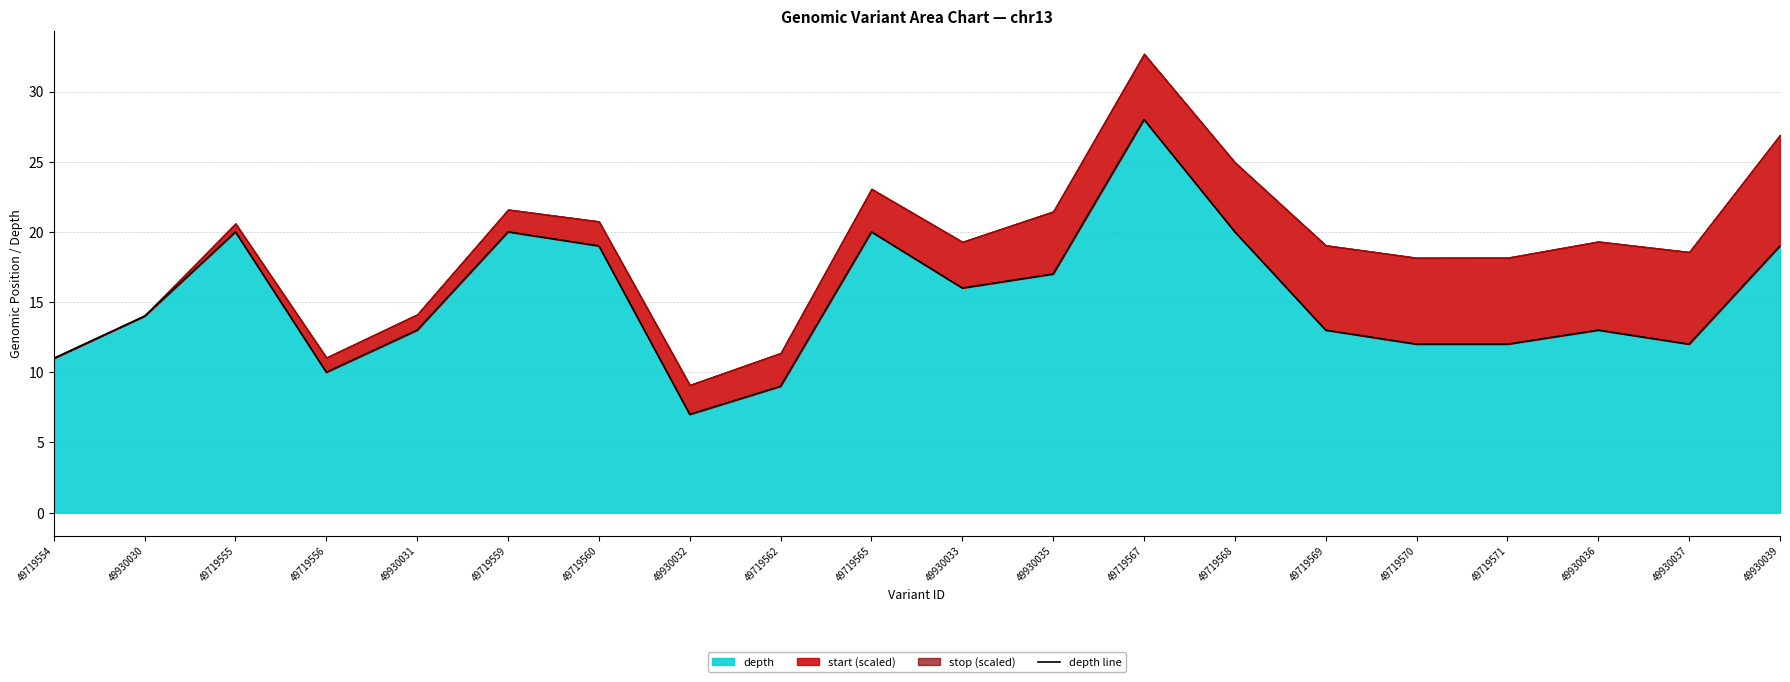

Reading right to left, what are all the values shown in this chart?

19	12	13	12	12	13	20	28	17	16	20	9	7	19	20	13	10	20	14	11